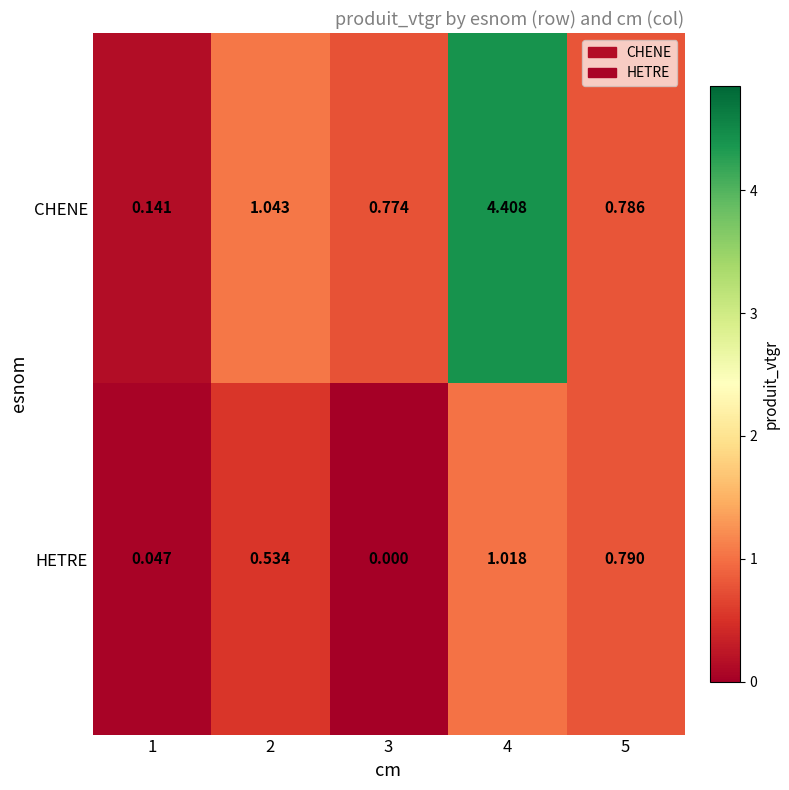

Which label corresponds to the largest value in the chart?

4